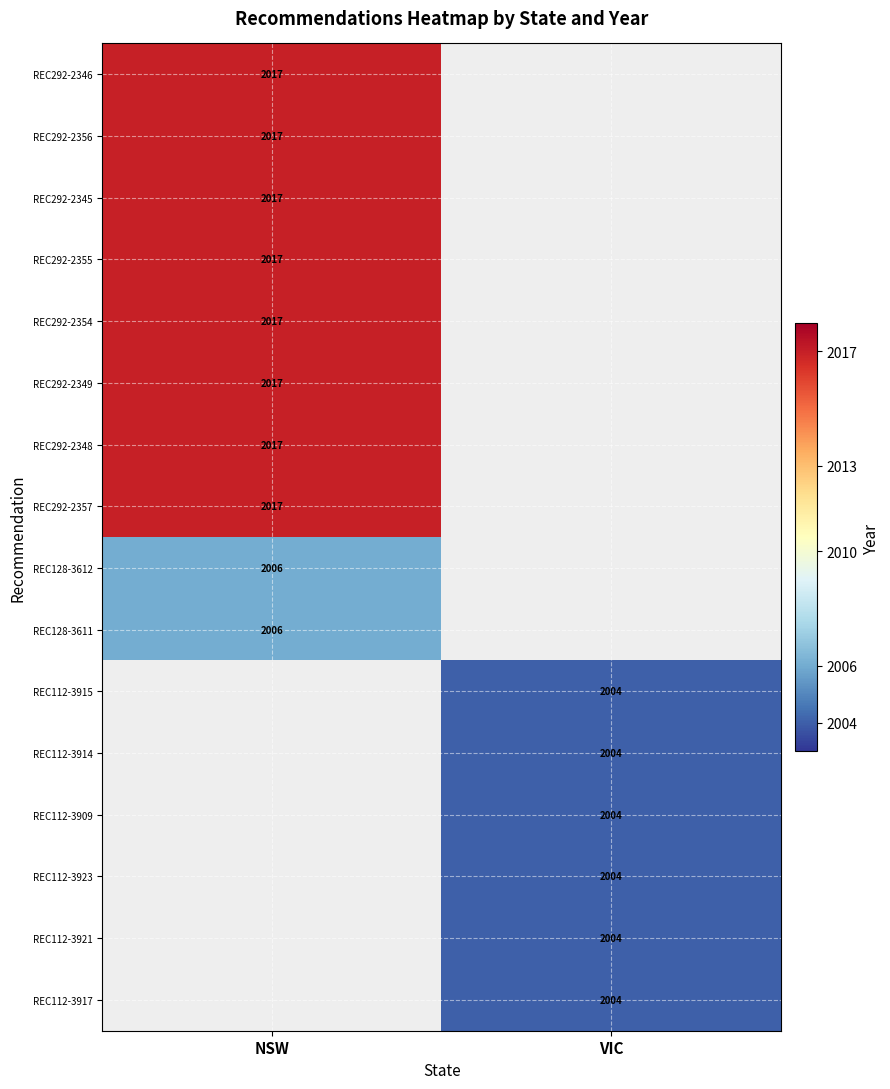

The REC112-3921 series shows 2004 at VIC. True or false?

True